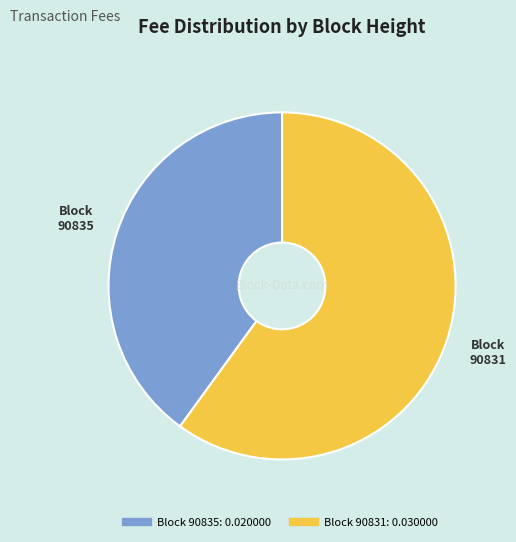

Is there a majority slice in this chart?

Yes